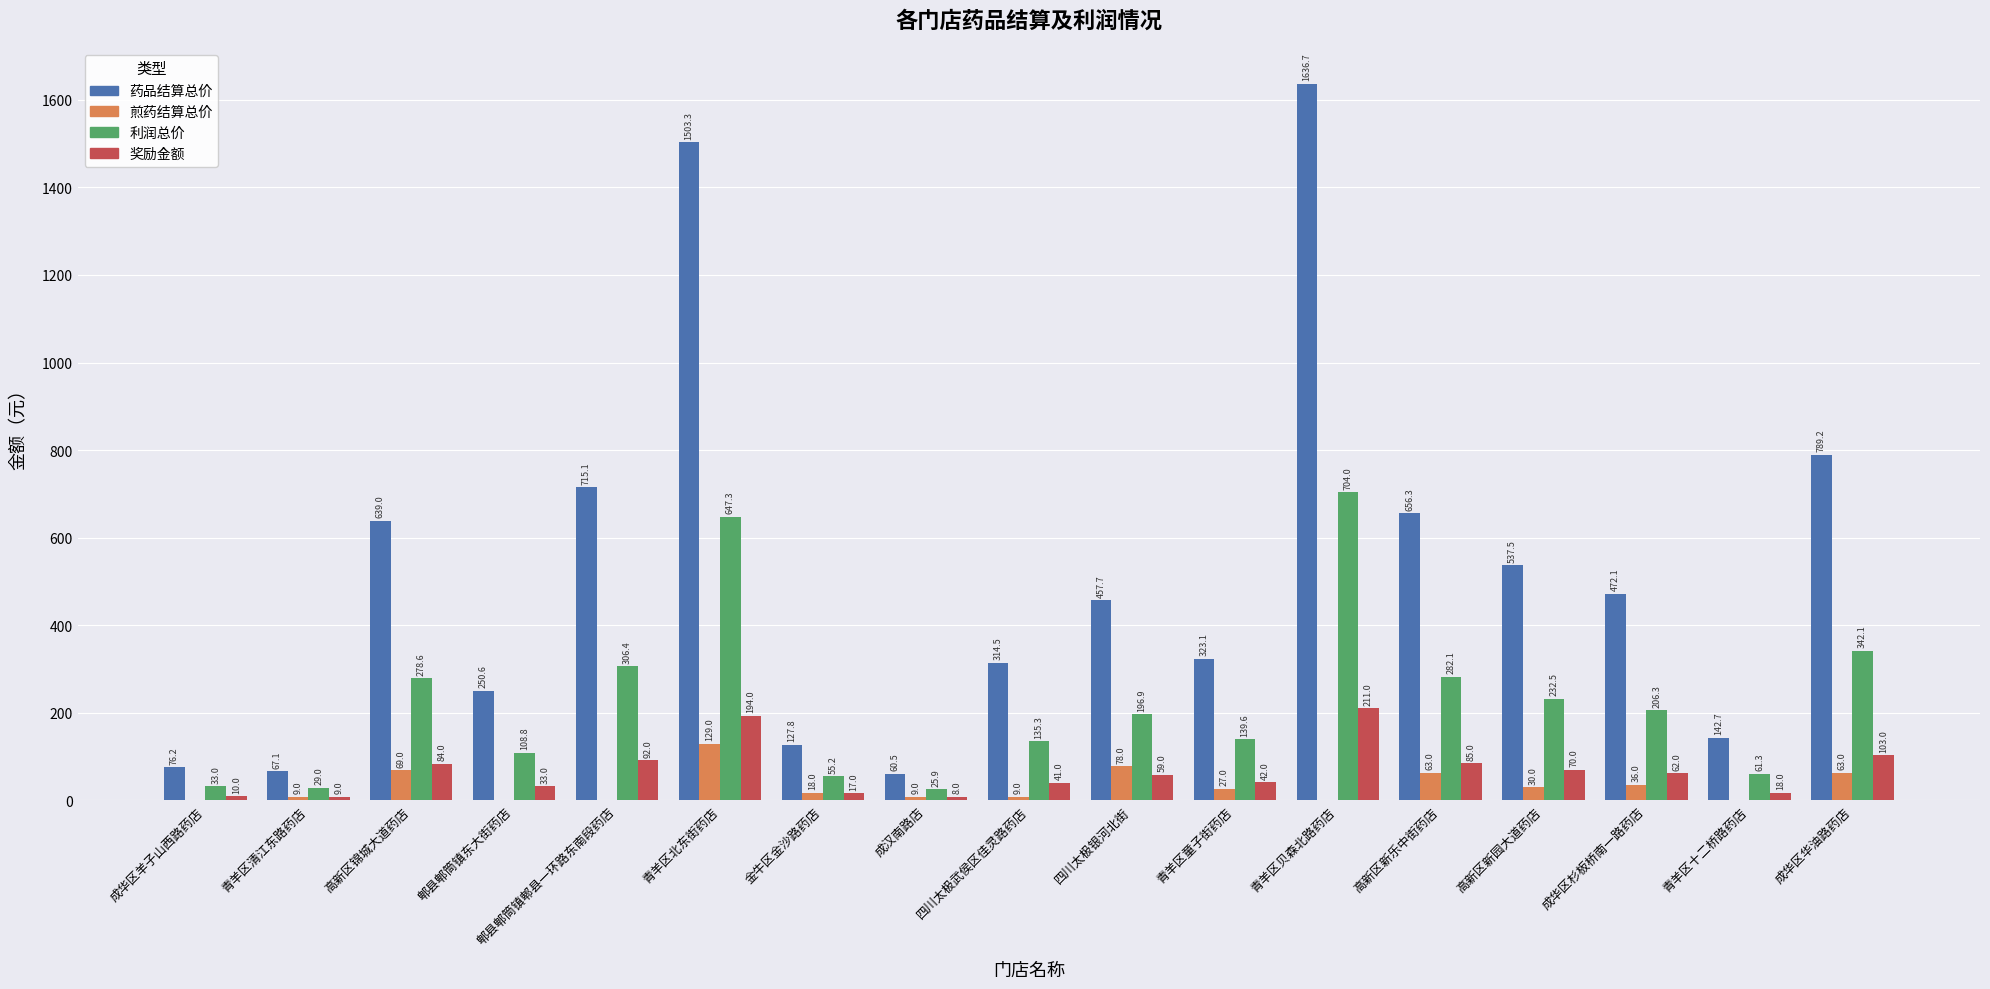

Read the 药品结算总价 value at 金牛区金沙路药店.

127.8